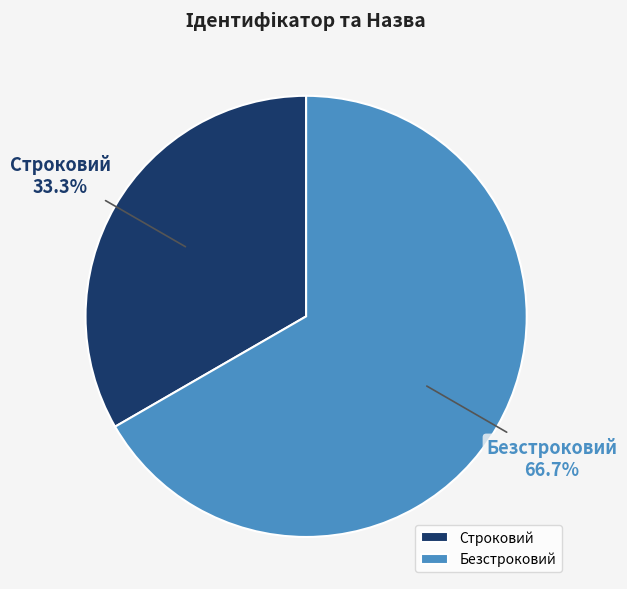

How many segments does this pie chart have?

2